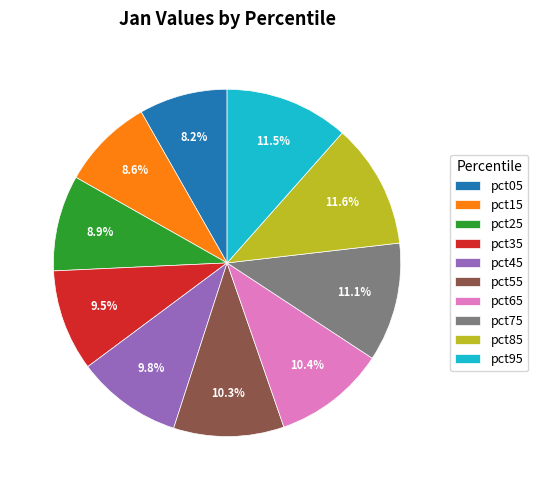

Is there a majority slice in this chart?

No